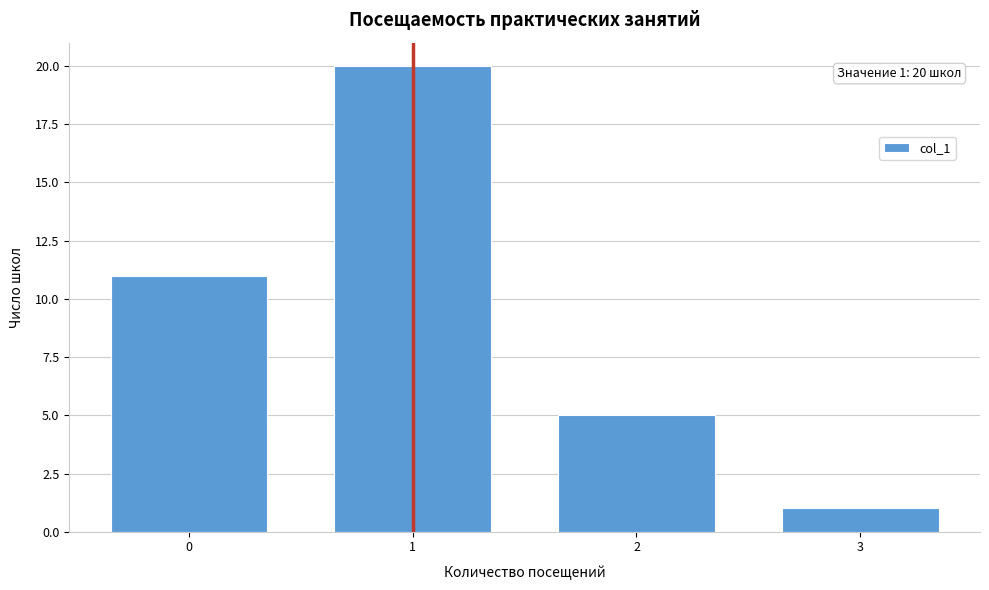

Reading left to right, list all the values displayed in this chart.

0=11	1=20	2=5	3=1